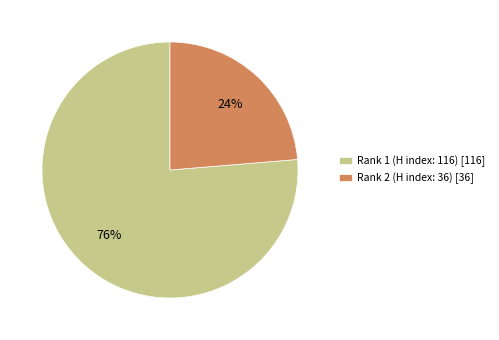

Between Rank 1 (H index: 116) [116] and Rank 2 (H index: 36) [36], which is larger?

Rank 1 (H index: 116) [116]